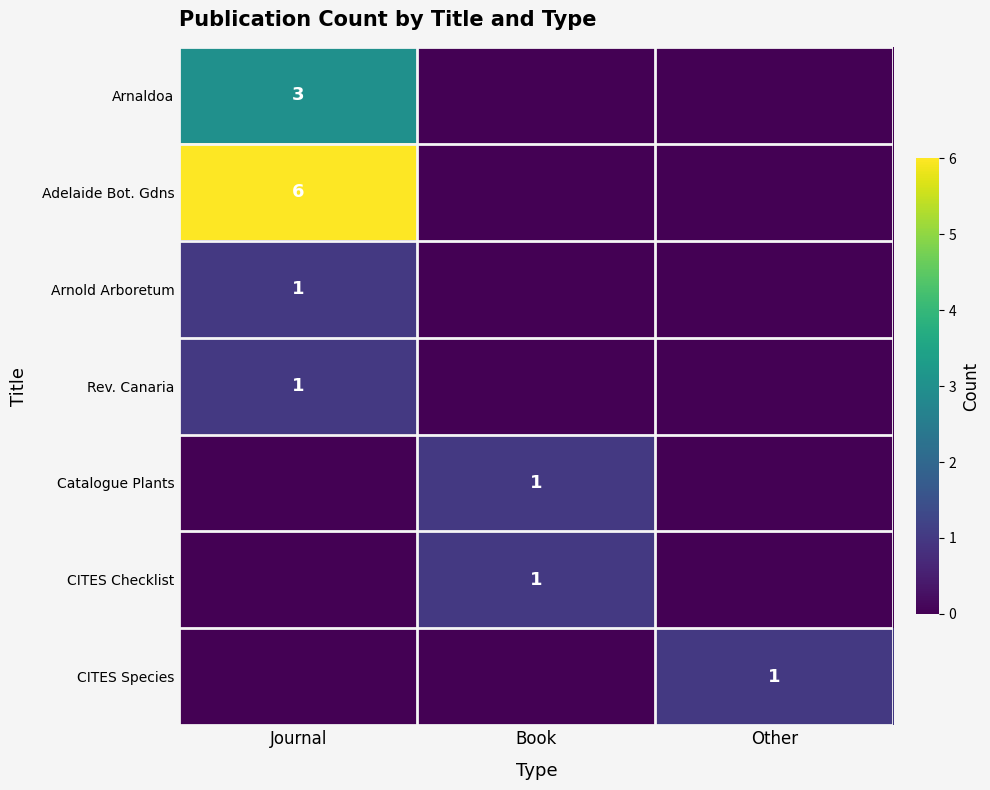

True or false: Catalogue Plants has a value of 0 at Book.

False